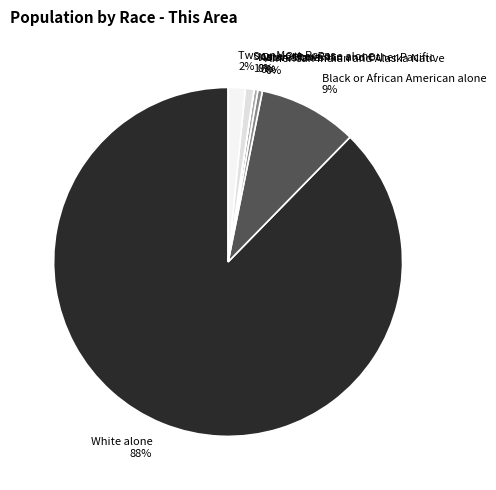

True or false: Asian alone accounts for 13% of the total.

False